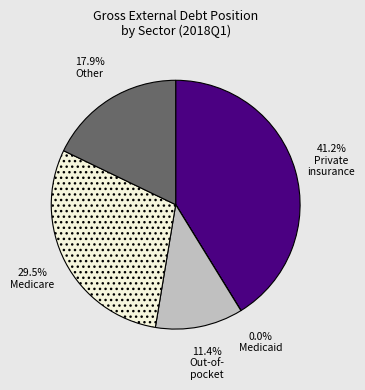

Does any single category account for the majority?

No